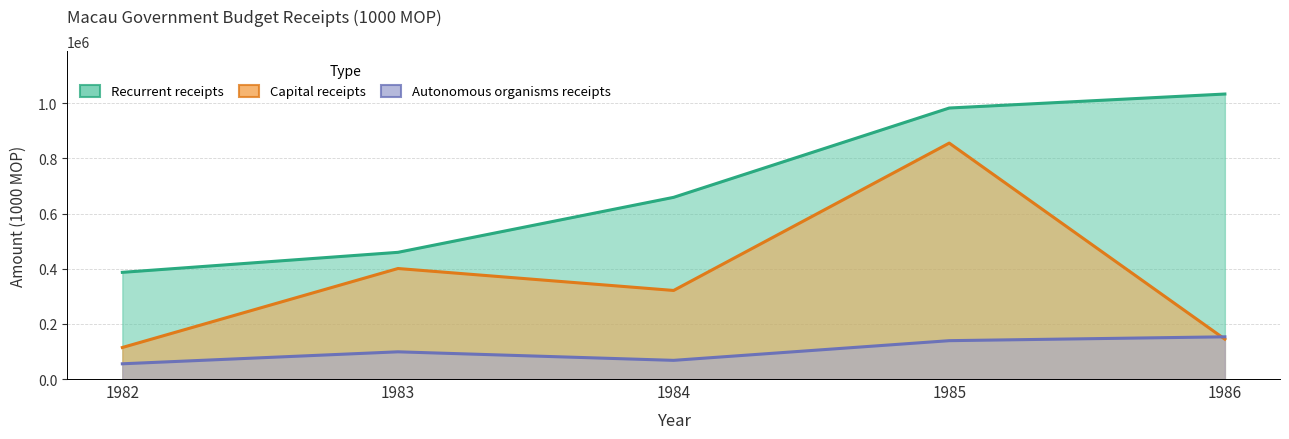

Reading left to right, list all the values displayed in this chart.

Recurrent receipts: 1982=386837	1983=459409	1984=658791	1985=982665	1986=1033410
Capital receipts: 1982=114328	1983=400729	1984=321170	1985=855511	1986=144550
Autonomous organisms receipts: 1982=55232	1983=98670	1984=67732	1985=139096	1986=153069